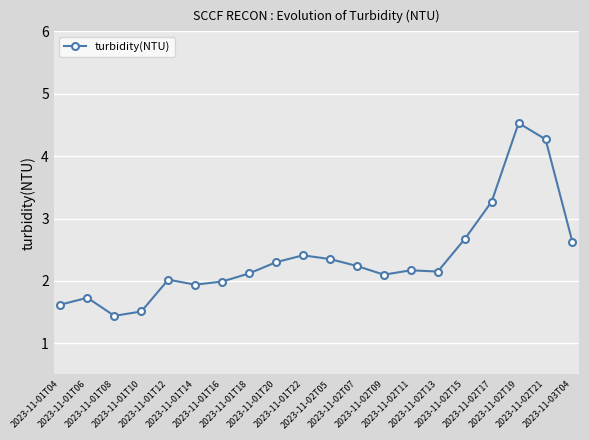

How many distinct data groups are displayed?

1